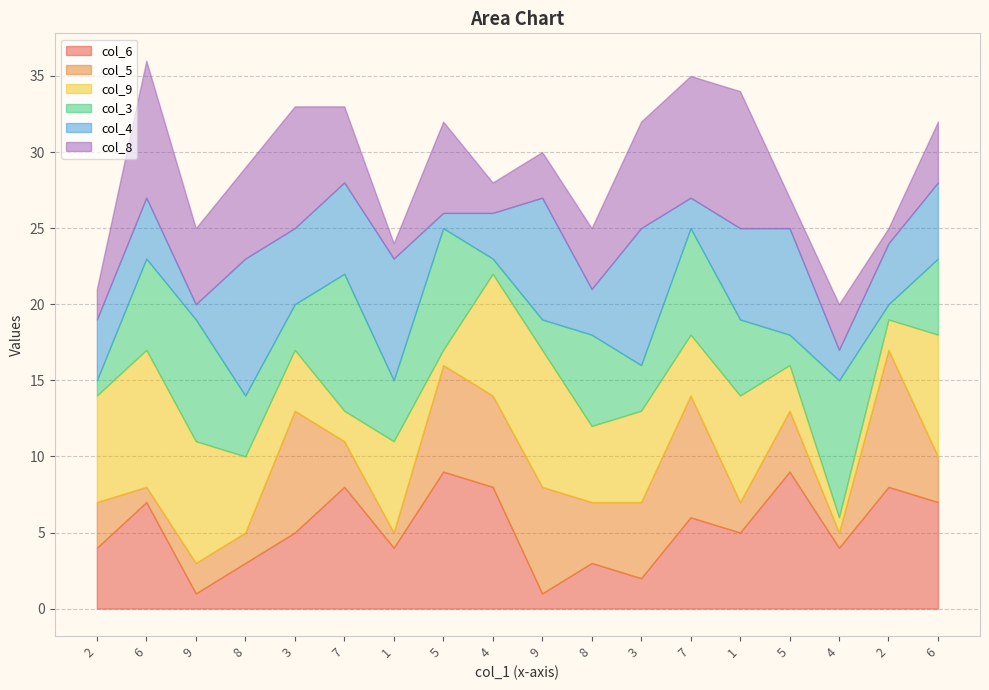

Where do col_8 and col_5 first cross each other?

2 and 6